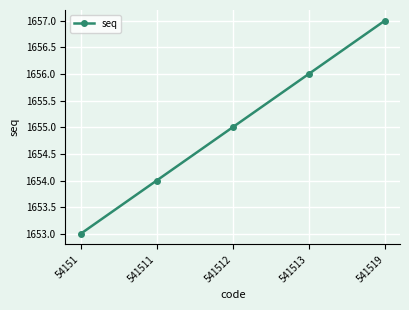

List the labels in order of value, largest first.

541519, 541513, 541512, 541511, 54151